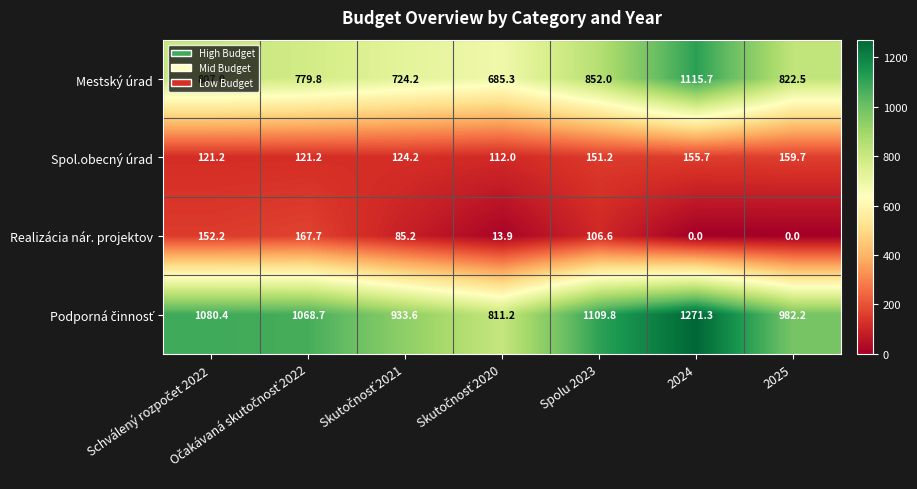

How many values in the Realizácia nár. projektov series exceed 85?

4